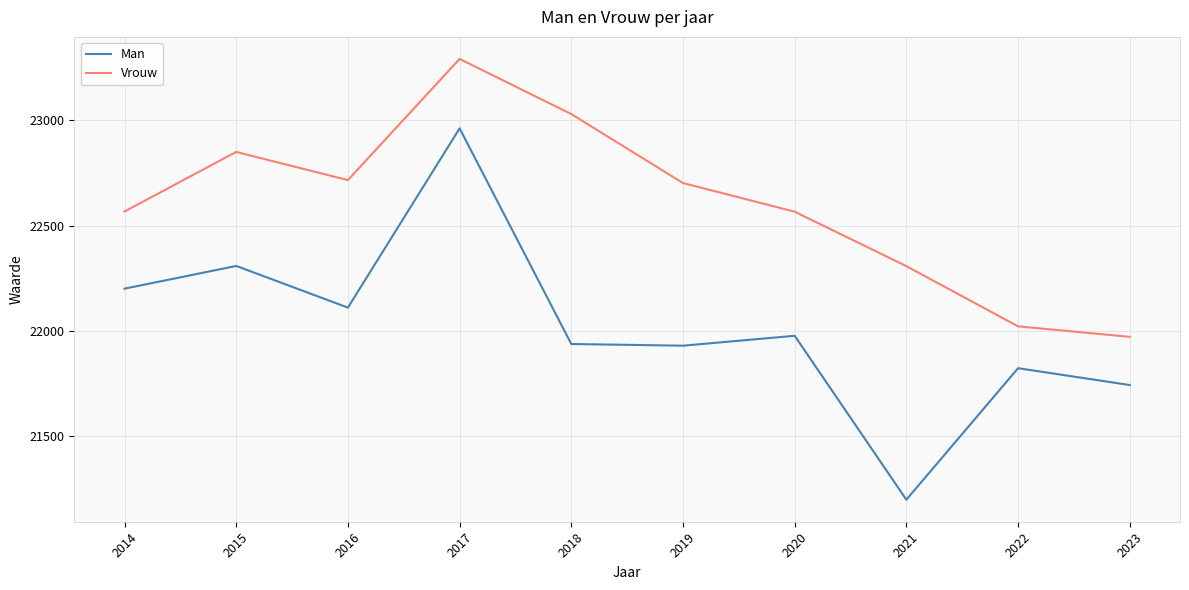

Rank the series by their maximum value, from highest to lowest.

Vrouw, Man